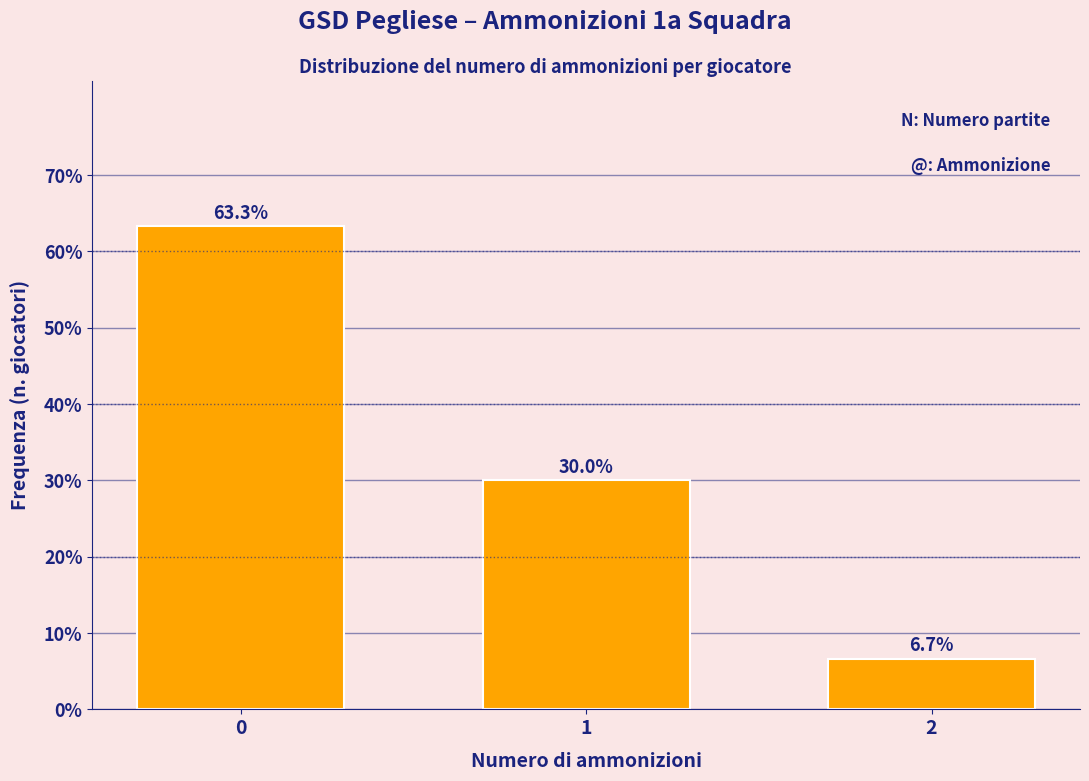

Reading left to right, extract all data points from this chart.

63.3	30.0	6.7